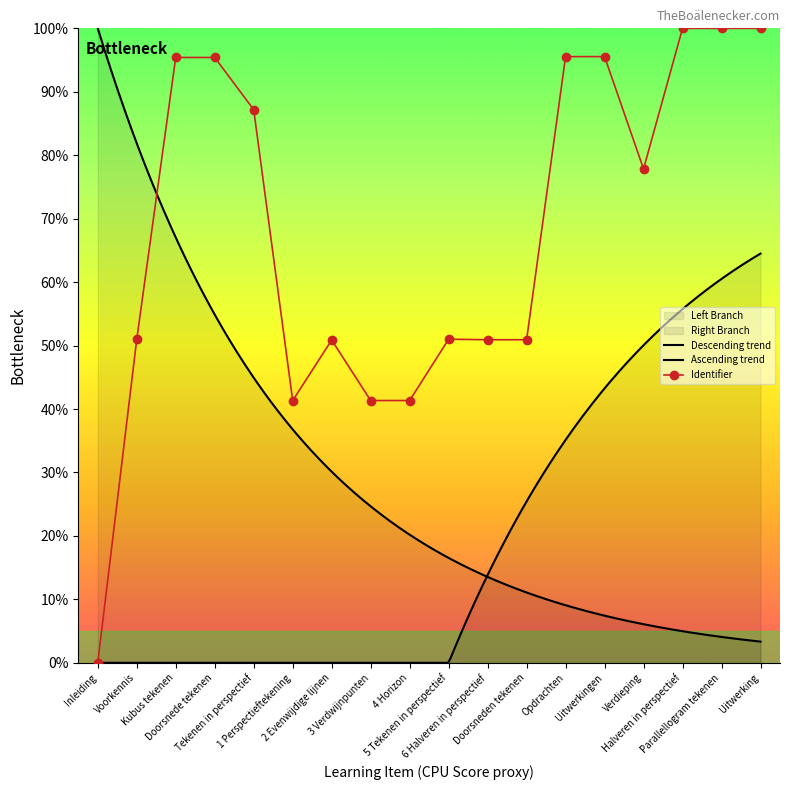

List the labels in order of value, largest first.

Uitwerking, Halveren in perspectief, Parallellogram tekenen, Uitwerkingen, Opdrachten, Kubus tekenen, Doorsnede tekenen, Tekenen in perspectief, Verdieping, 5 Tekenen in perspectief, Voorkennis, Doorsneden tekenen, 6 Halveren in perspectief, 2 Evenwijdige lijnen, 4 Horizon, 3 Verdwijnpunten, 1 Perspectieftekening, Inleiding